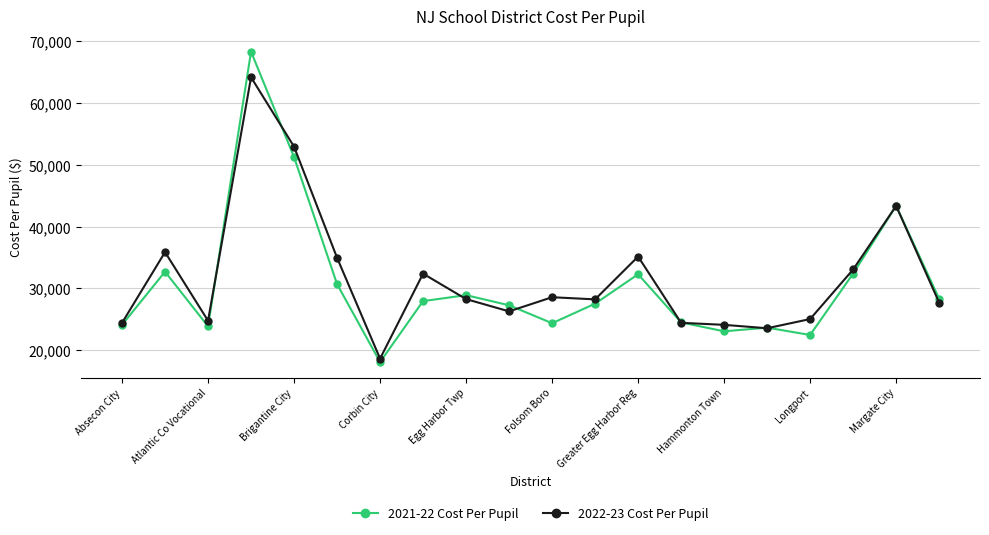

What is the difference between the second highest and second lowest values in the 2021-22 Cost Per Pupil series?

28803